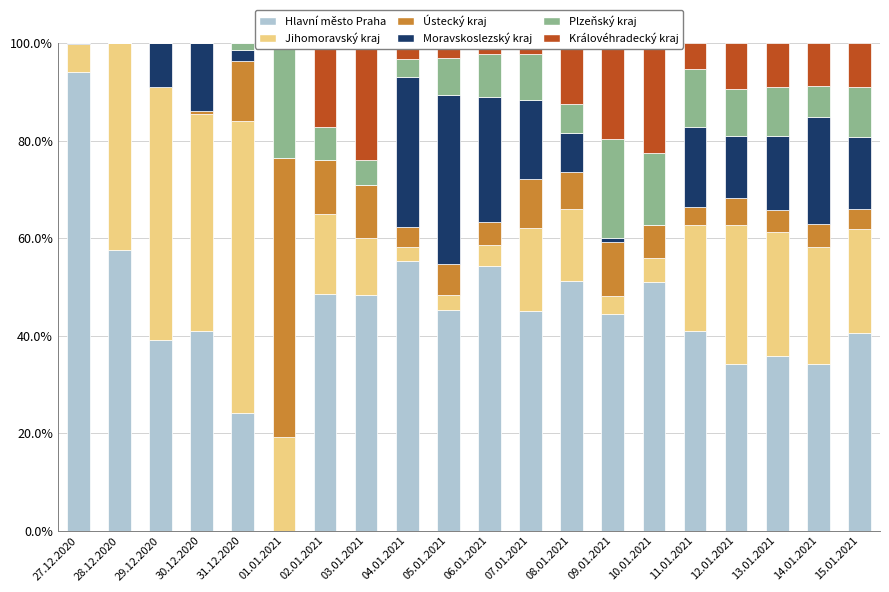

List the labels in order of Královéhradecký kraj value, smallest first.

27.12.2020, 28.12.2020, 29.12.2020, 30.12.2020, 31.12.2020, 01.01.2021, 07.01.2021, 06.01.2021, 05.01.2021, 04.01.2021, 11.01.2021, 14.01.2021, 13.01.2021, 15.01.2021, 12.01.2021, 08.01.2021, 02.01.2021, 09.01.2021, 10.01.2021, 03.01.2021